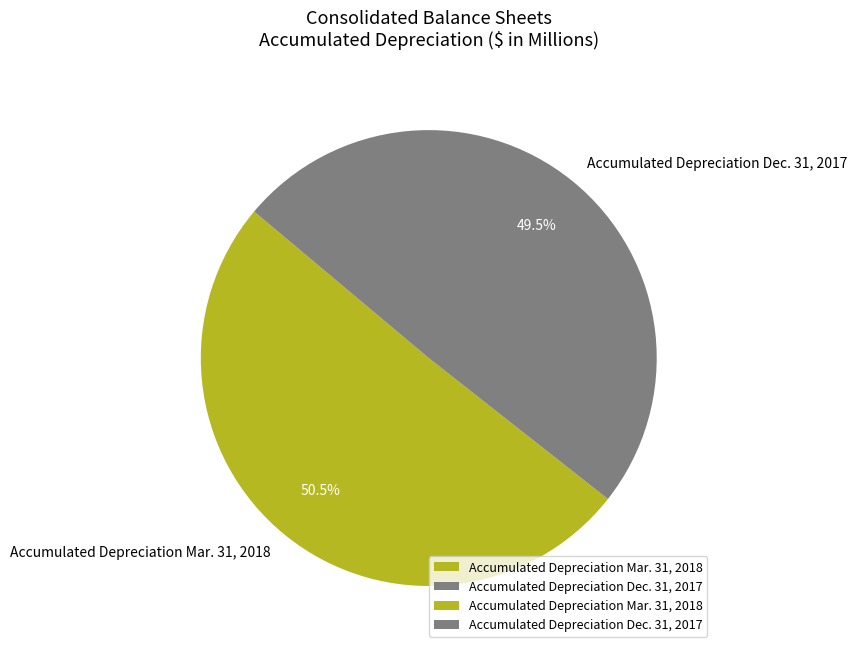

What is the ratio of the value at Accumulated Depreciation Mar. 31, 2018 to the value at Accumulated Depreciation Dec. 31, 2017?

1.0